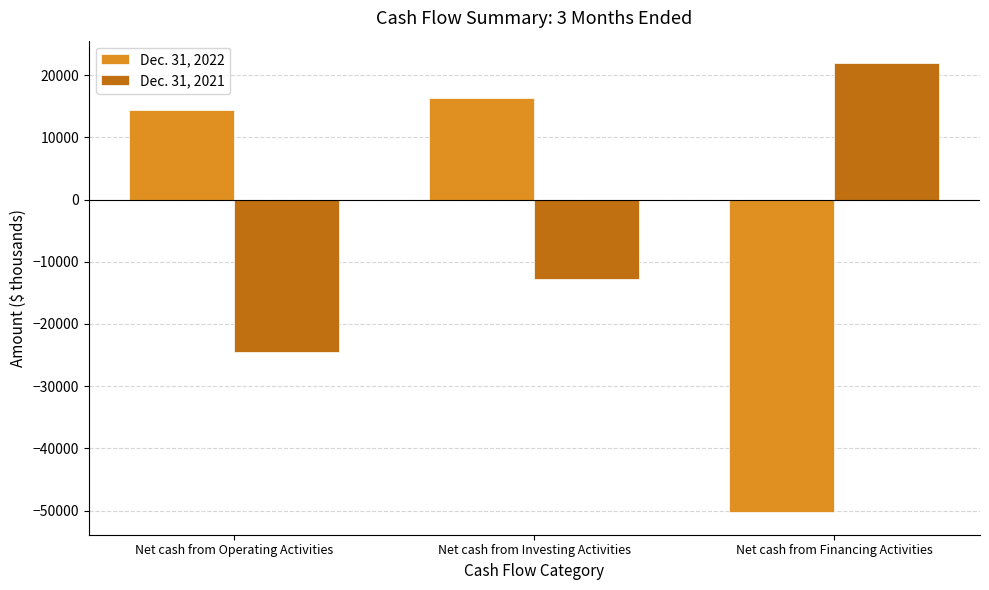

The value of Dec. 31, 2021 at Net cash from Financing Activities is 9733. True or false?

False